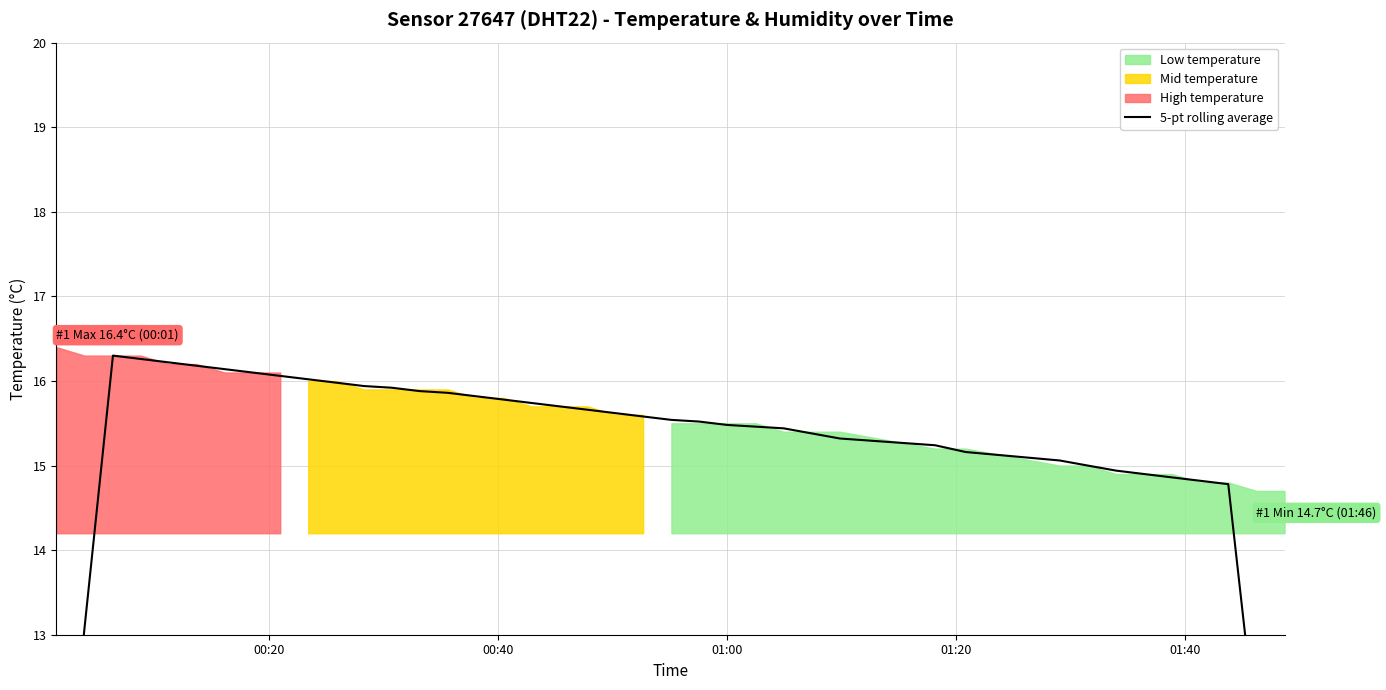

What is the smallest value displayed?

8.8